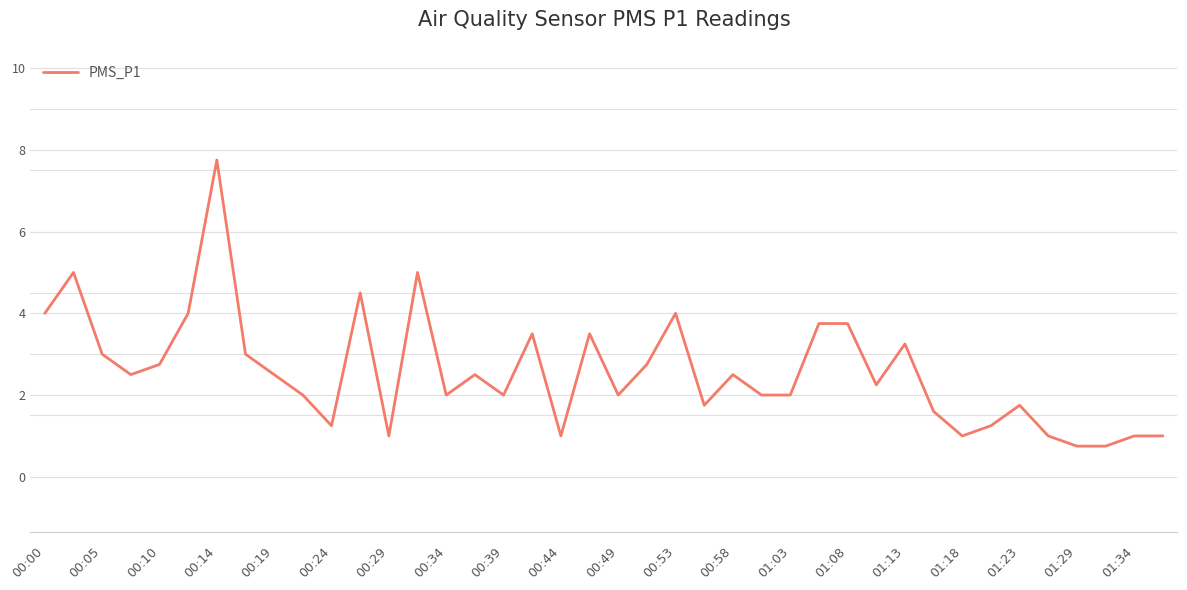

What is the smallest value displayed?

0.8